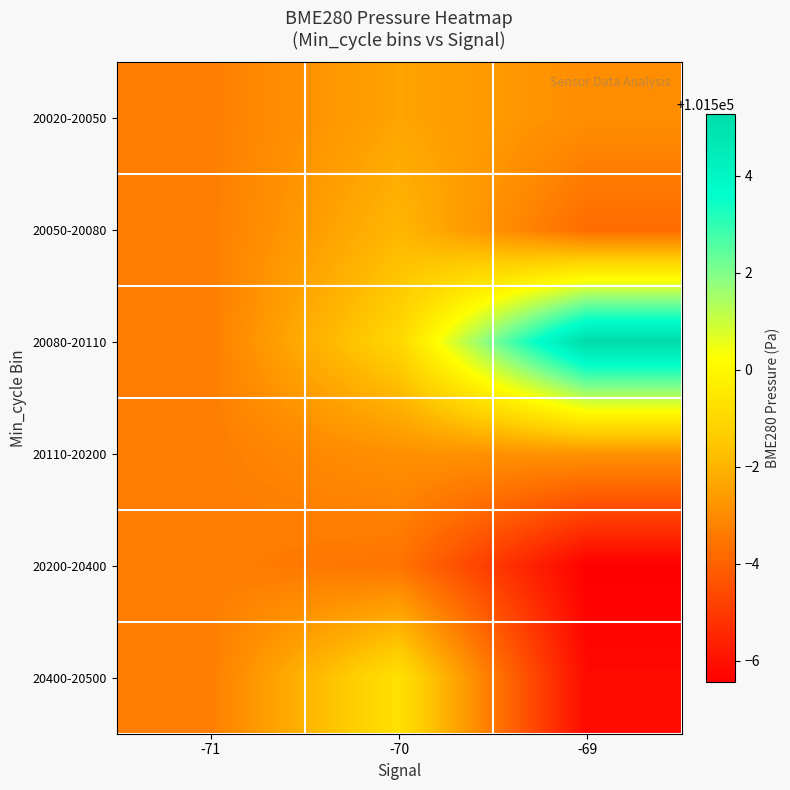

Which series has the largest total across all categories?

20080-20110